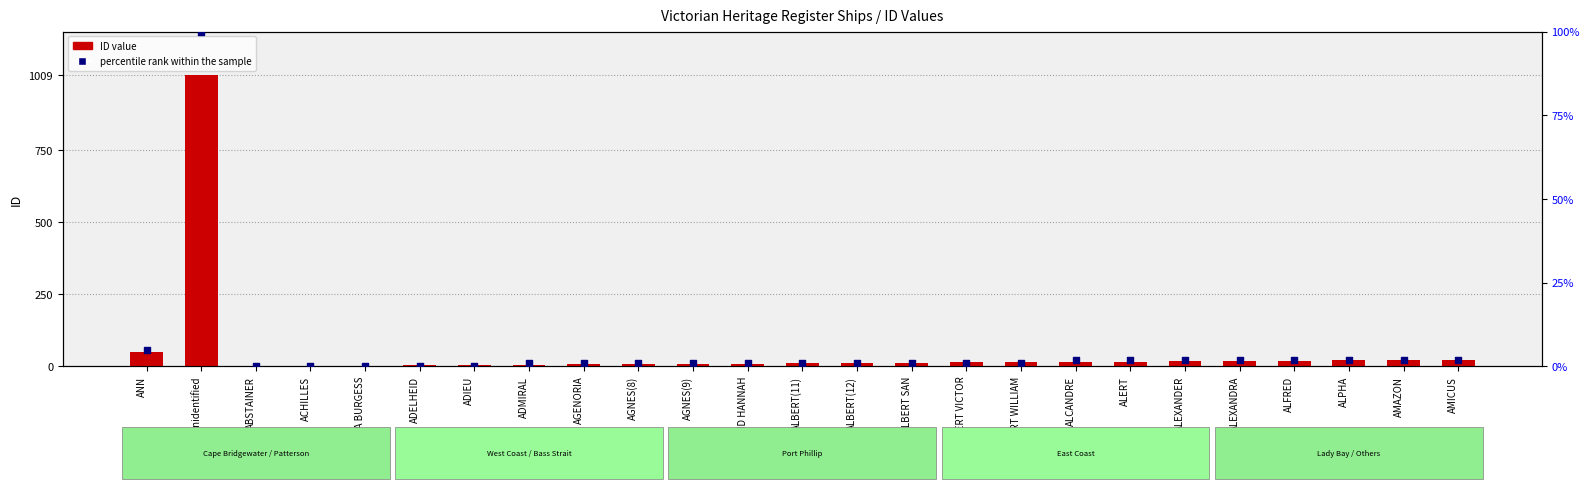

Which series has the largest total across all categories?

ID